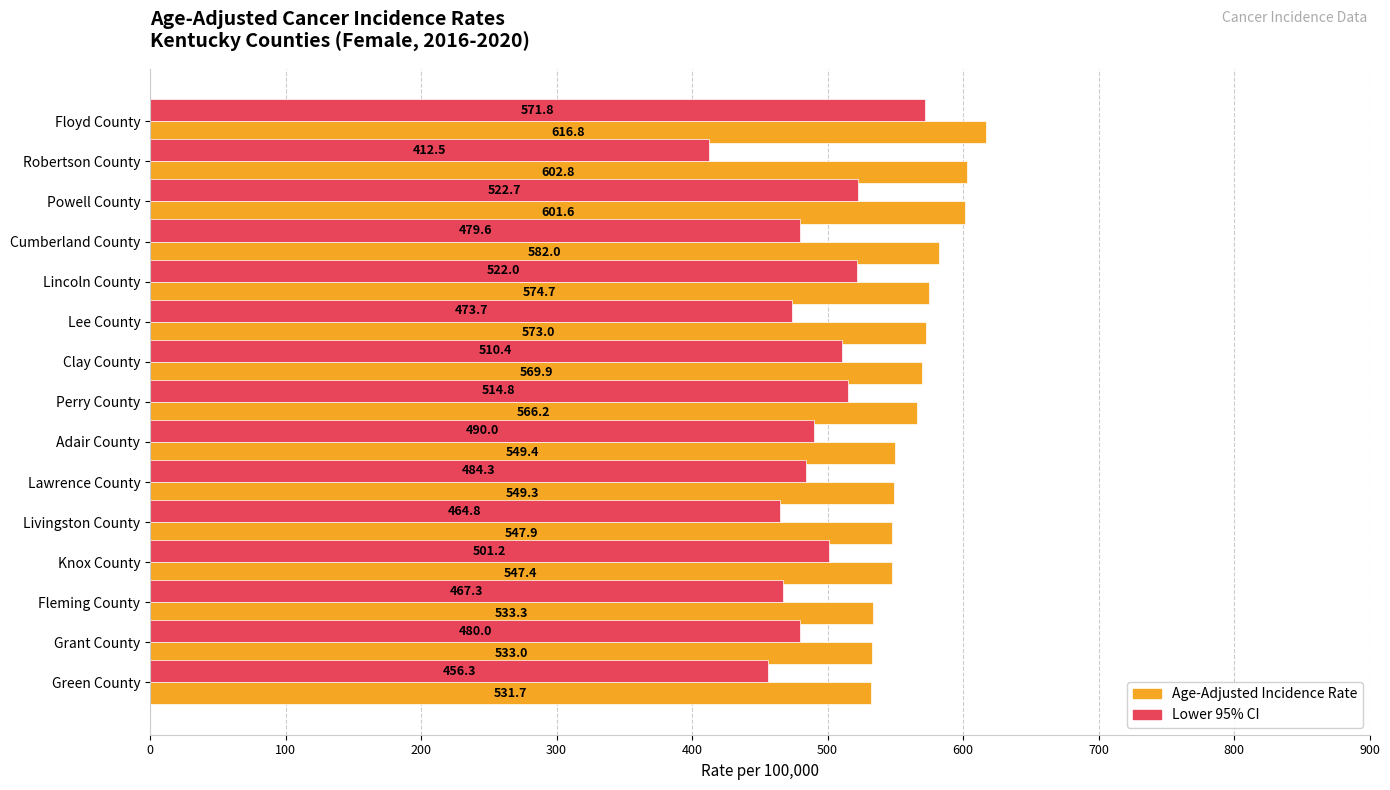

Is it true that Lower 95% CI equals 181.3 at Green County?

False